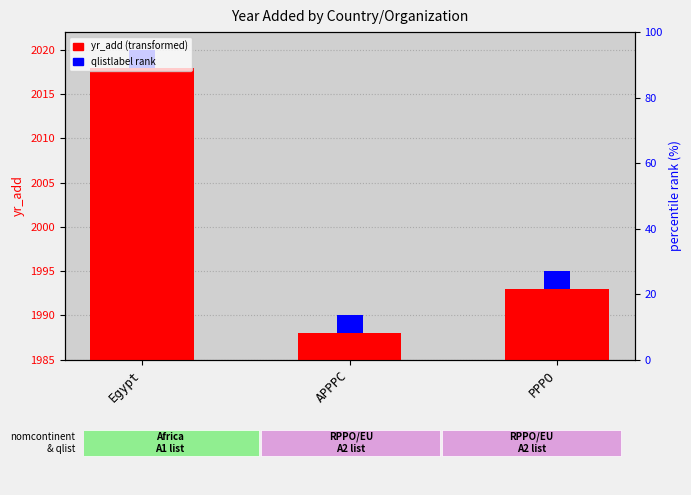

Between PPPO and APPPC, which is larger?

PPPO